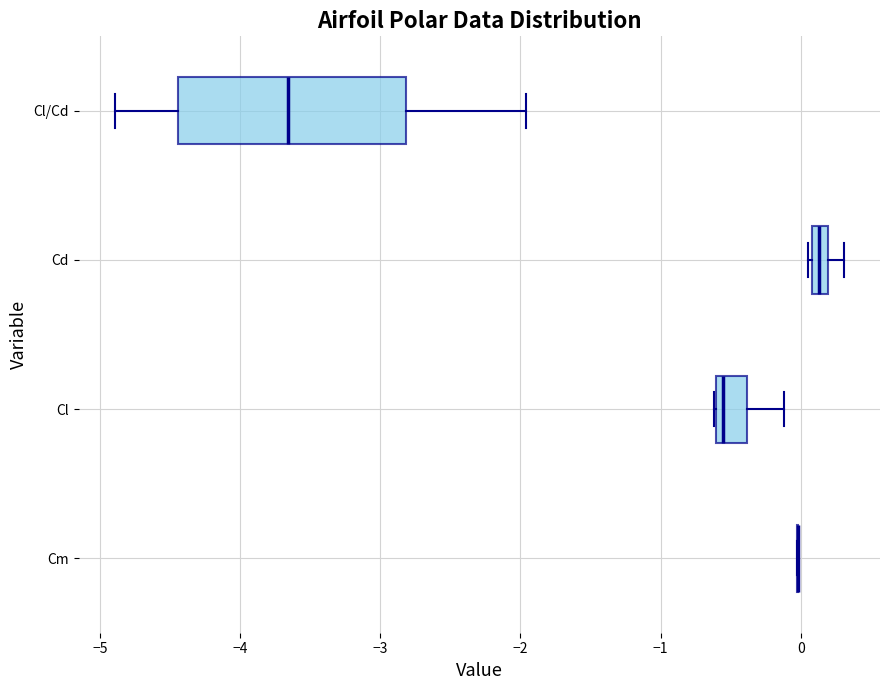

Which box is the widest, from its left edge to its right edge?

Cl/Cd